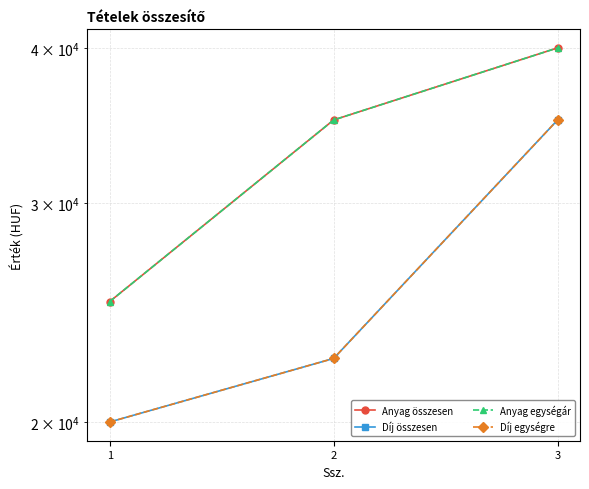

Which has a higher value, 3 or 1?

3